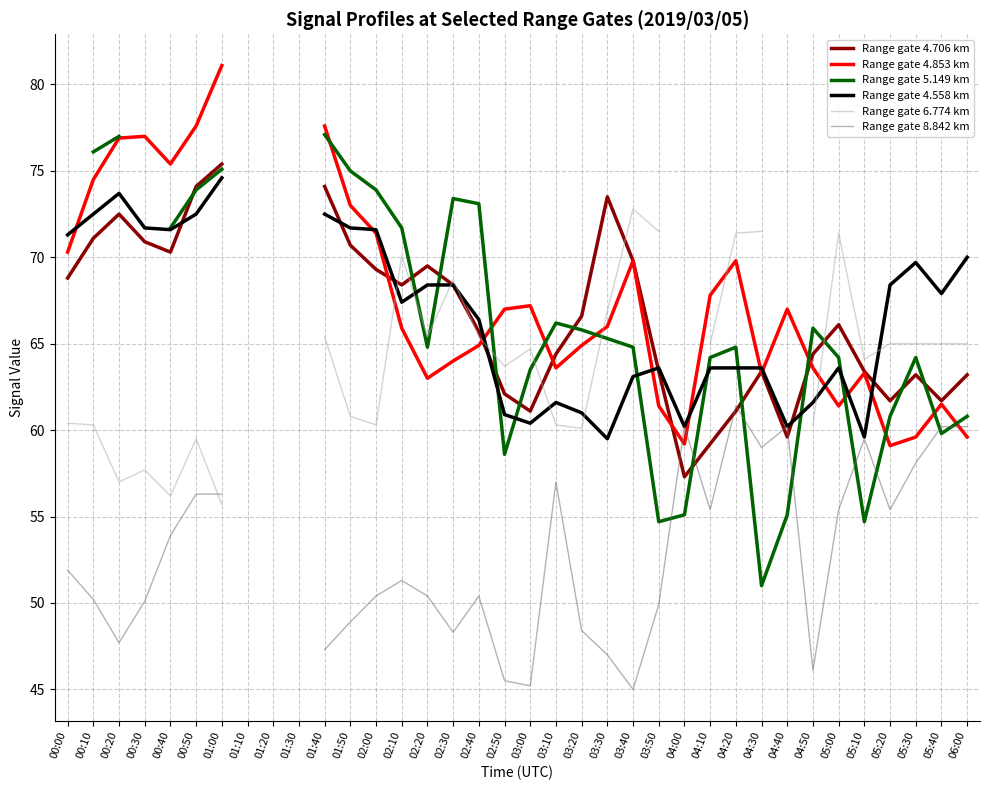

At which category does the chart reach its peak across all series?

01:00